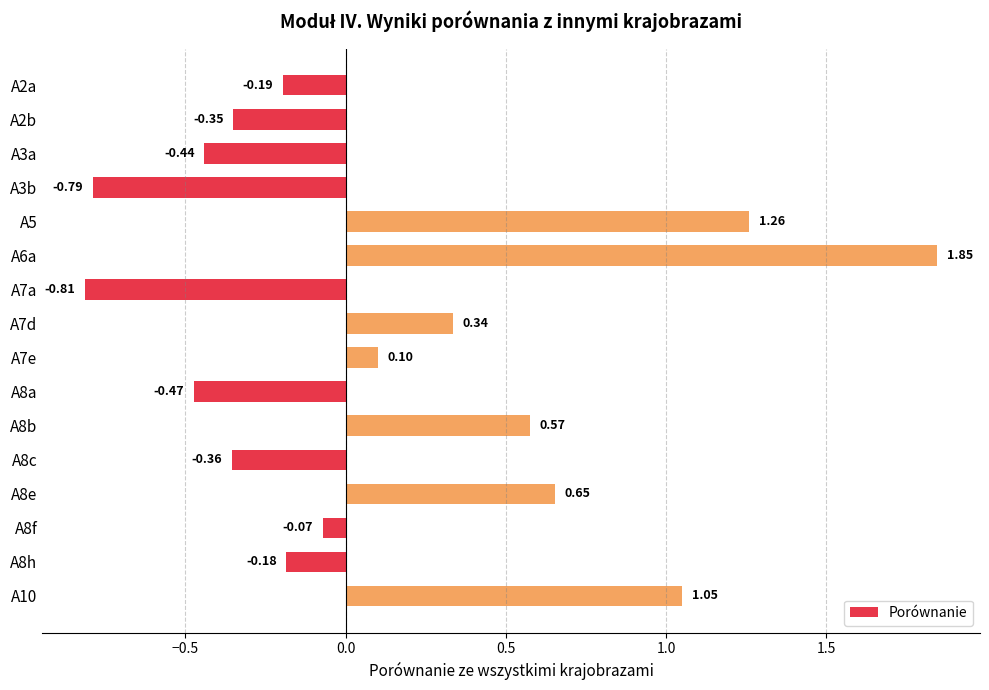

What is the sum of the values at A5 and A7a?

0.4